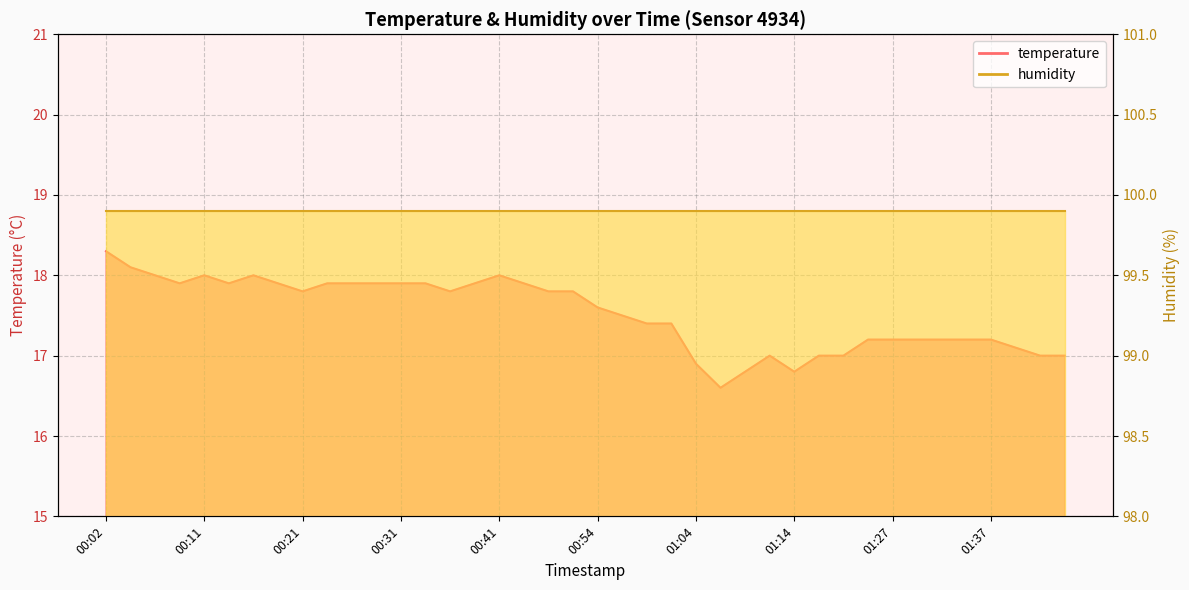

Approximately how many times larger is the value at 00:02 compared to 00:34?

1.0